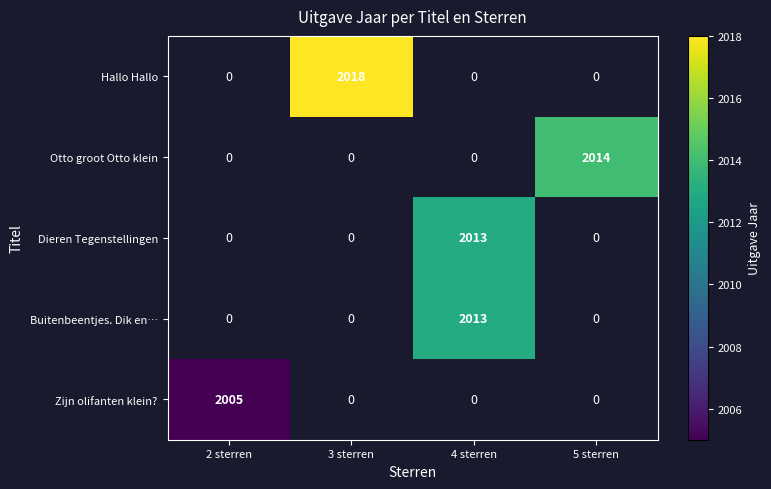

The Otto groot Otto klein series shows 2014 at 5 sterren. True or false?

True